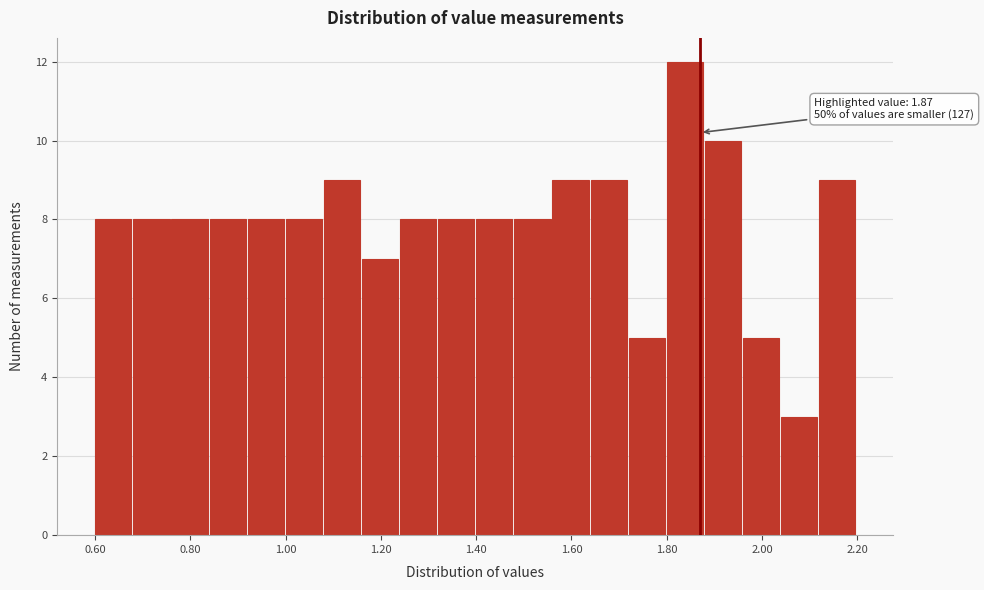

Which range on the x-axis has the tallest bar?

1.80 to 1.88